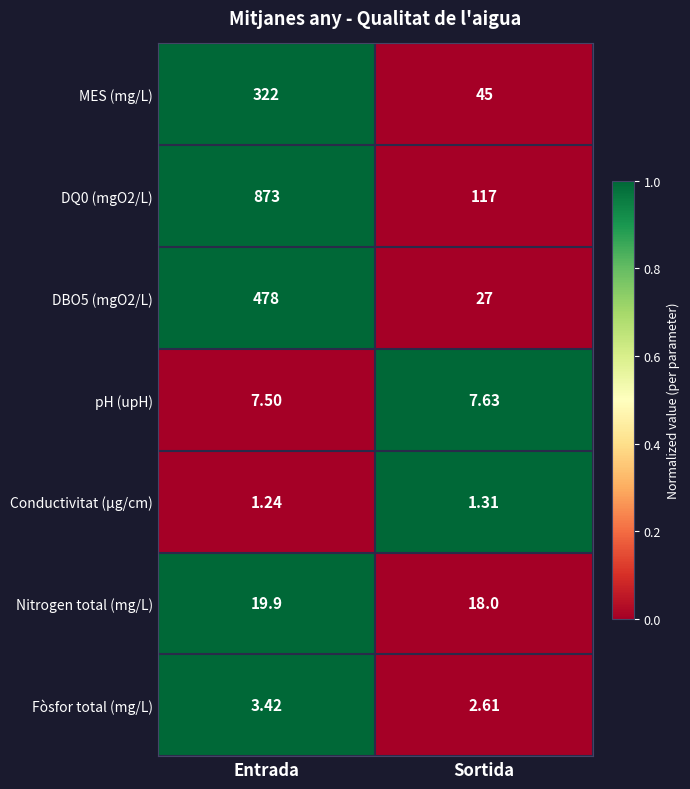

Rank the categories by MES (mg/L) value from lowest to highest.

Sortida, Entrada